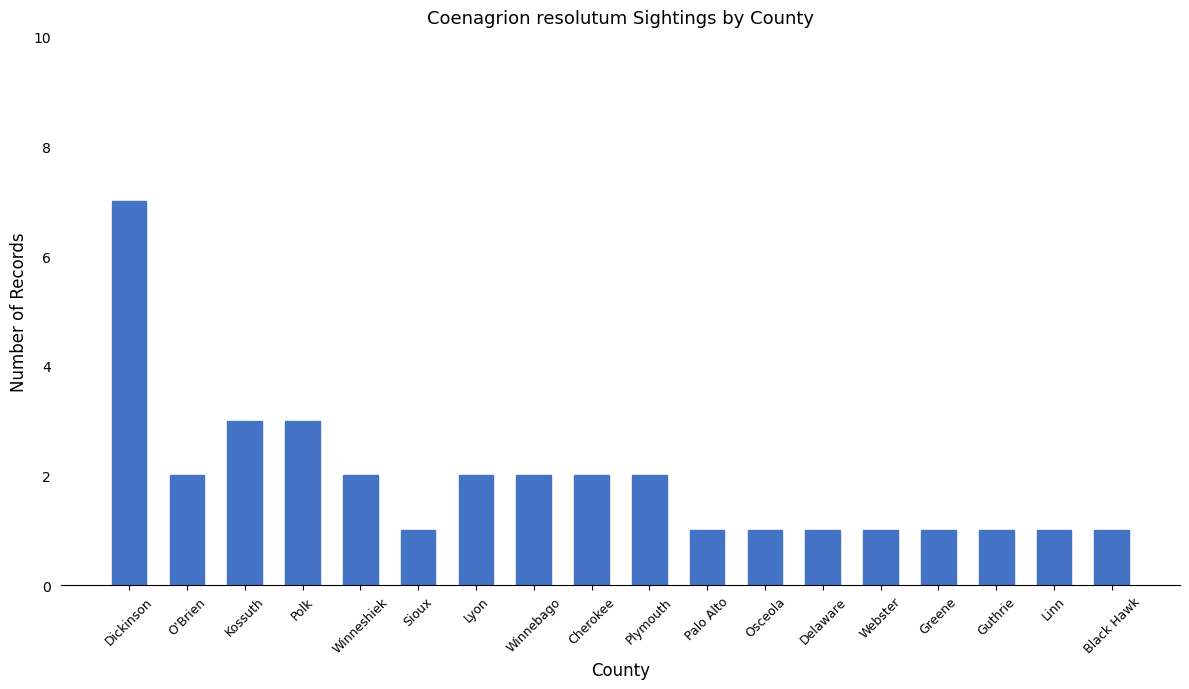

The value at Plymouth is 2. True or false?

True